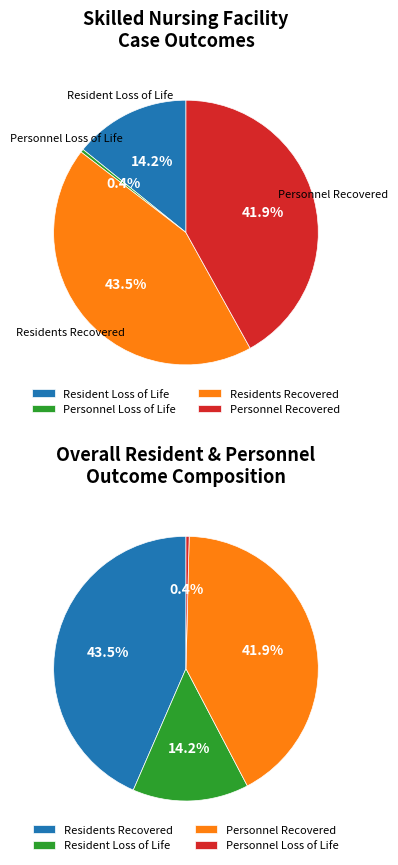

True or false: All accounts for 56% of the total.

False